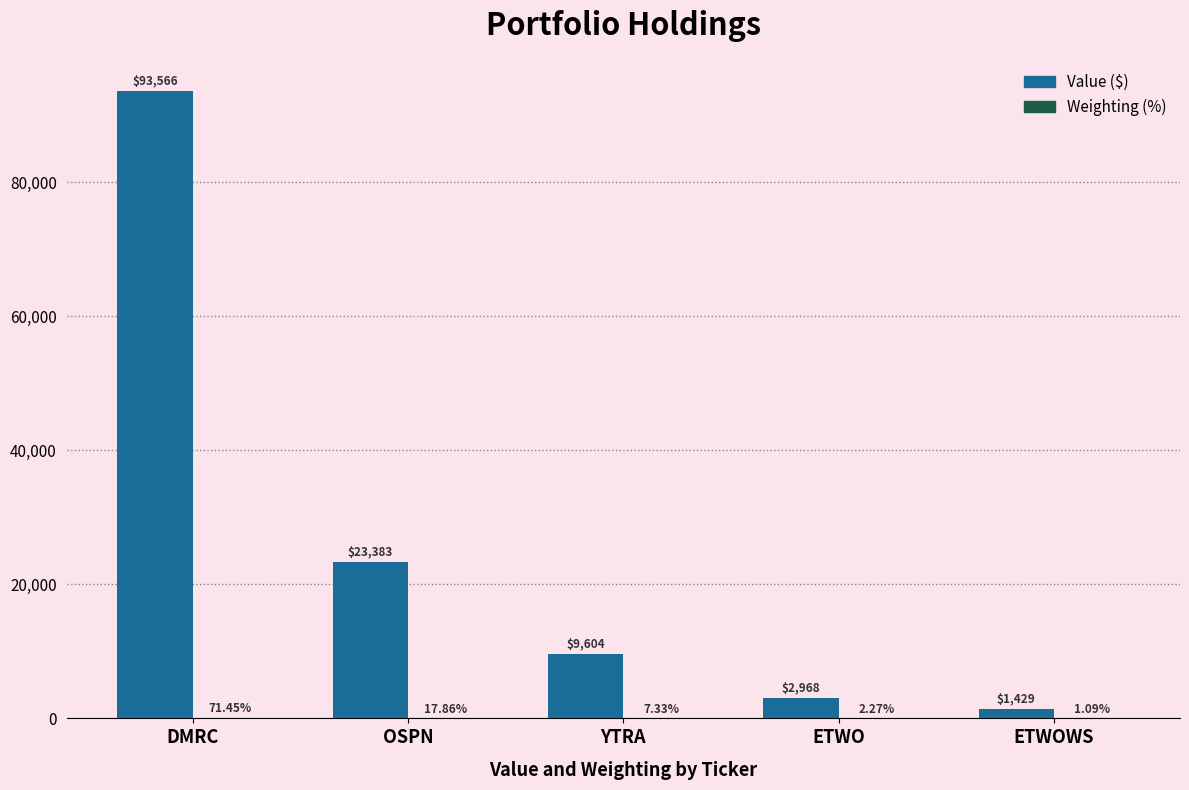

Are the bars horizontal?

No